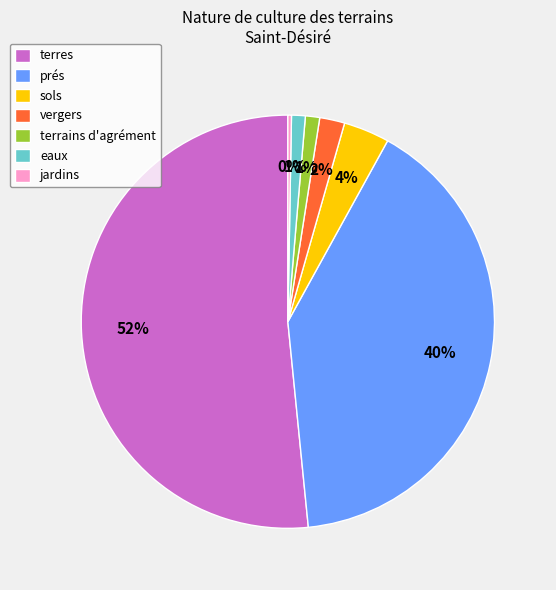

Is there any slice that represents more than half of the pie?

Yes